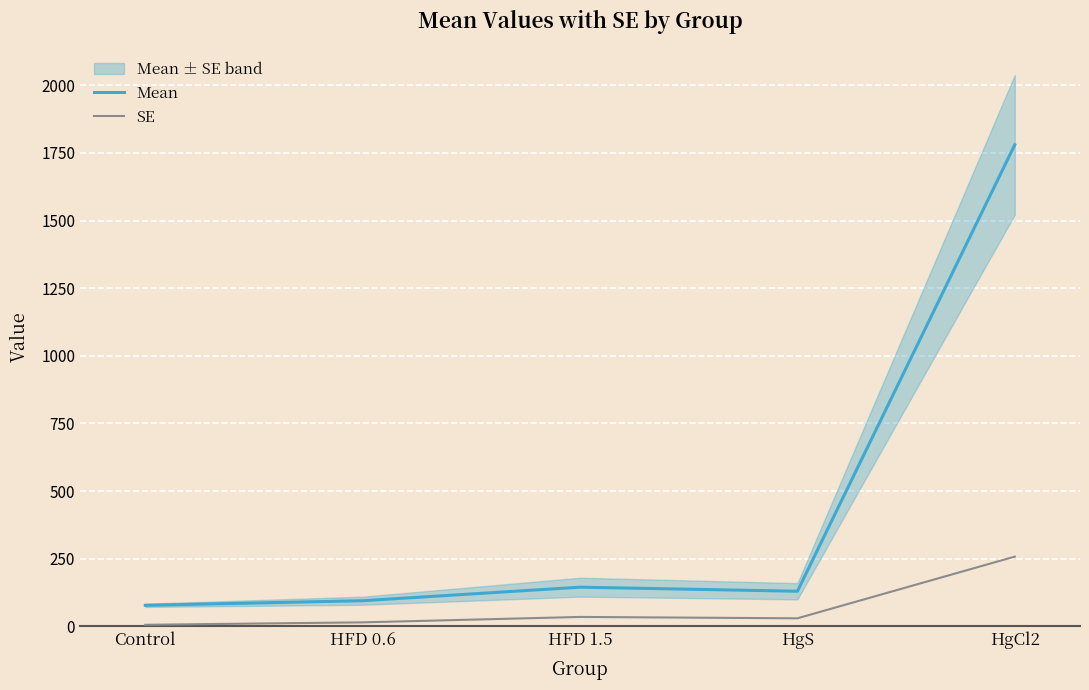

Which series has the largest total across all categories?

Mean